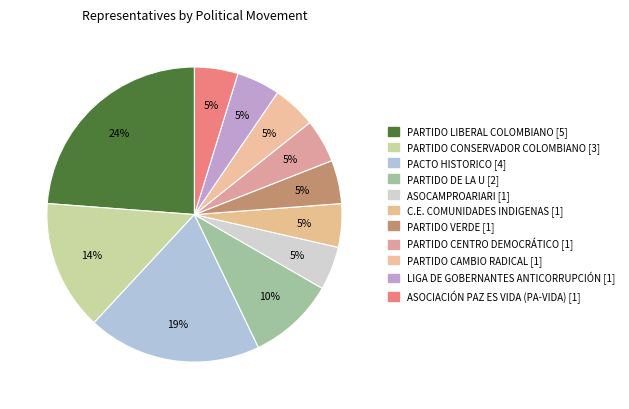

Count the number of slices in the pie.

11